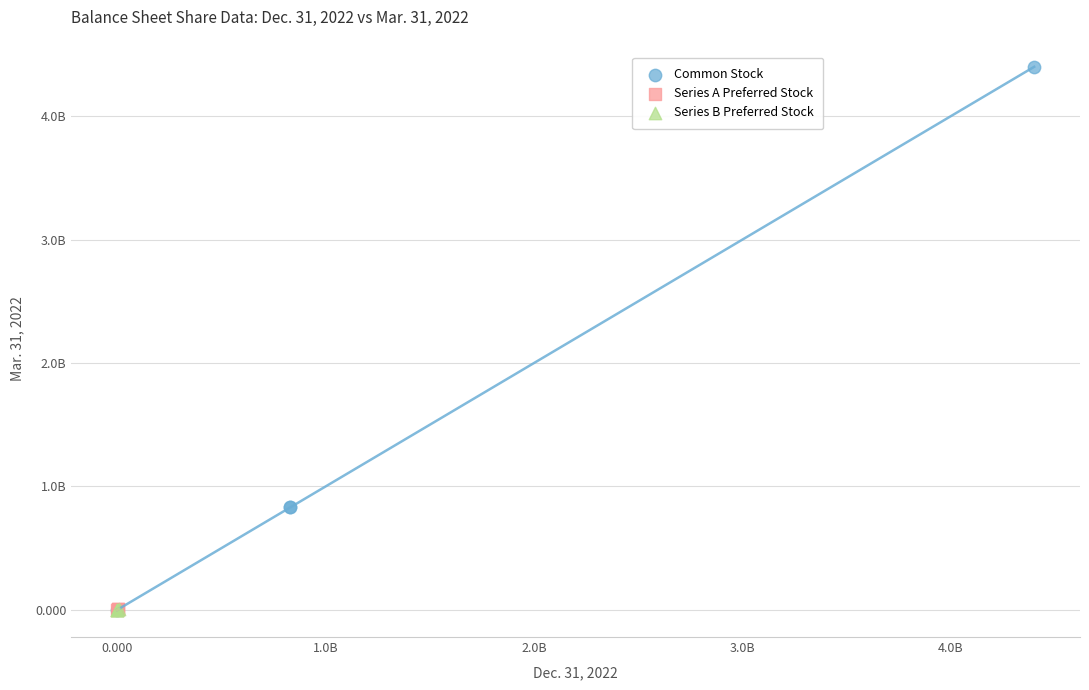

What are all the series names shown in the legend?

Common Stock, Series A Preferred Stock, Series B Preferred Stock